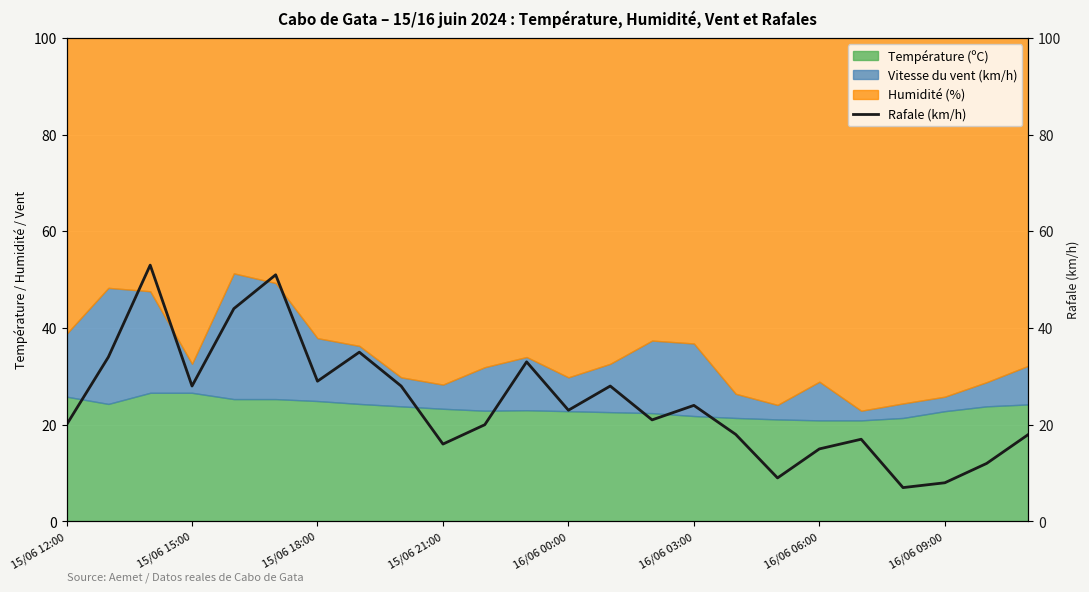

What is the difference between the second highest and minimum values?

44